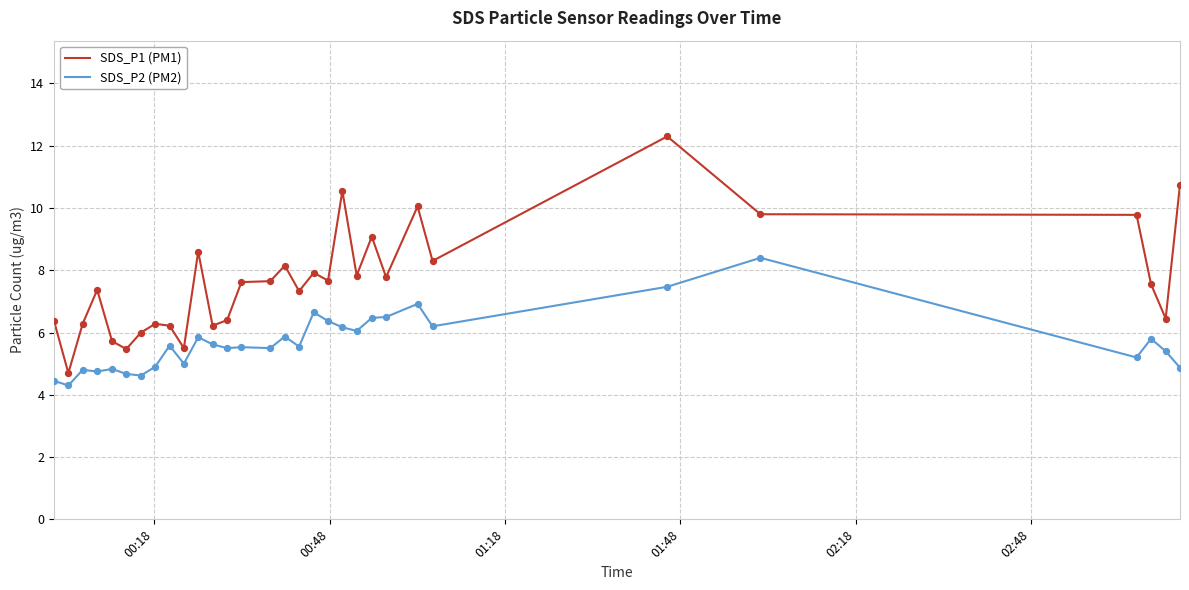

What is the difference between the maximum and minimum values in the SDS_P2 (PM2) series?

4.1